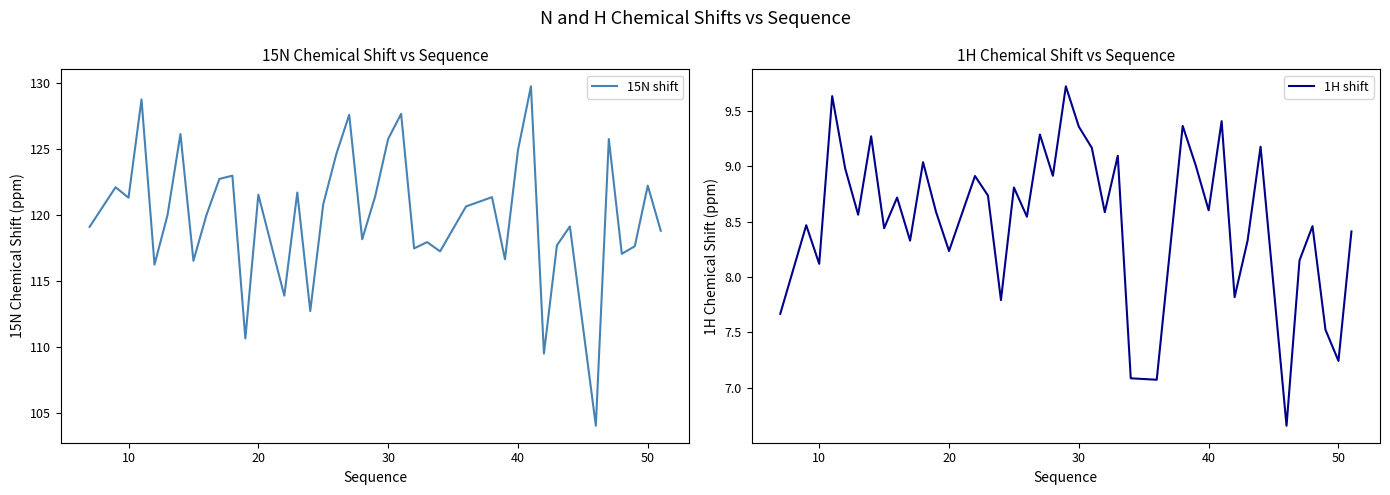

What is the highest value of the 15N shift series?

129.8